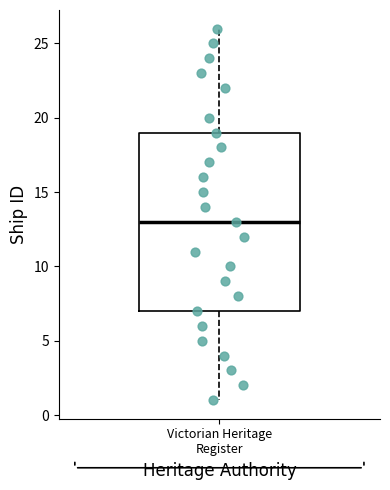

Read this box plot against the y-axis: the position of the median line, the range covered by the box, and the ends of both whiskers. The values are not printed on the chart, so give them approximately, as read against the axis.

median 13, box 7 to 19, whiskers 1 to 26